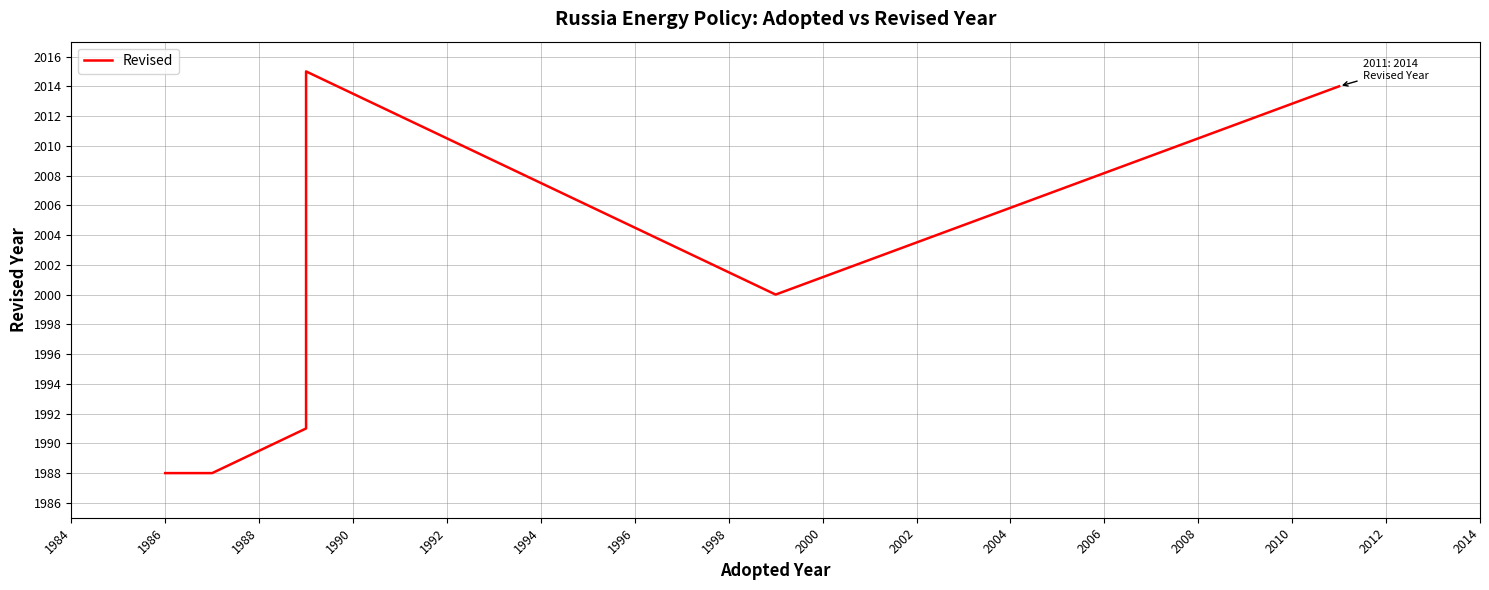

What is the smallest value displayed?

1988